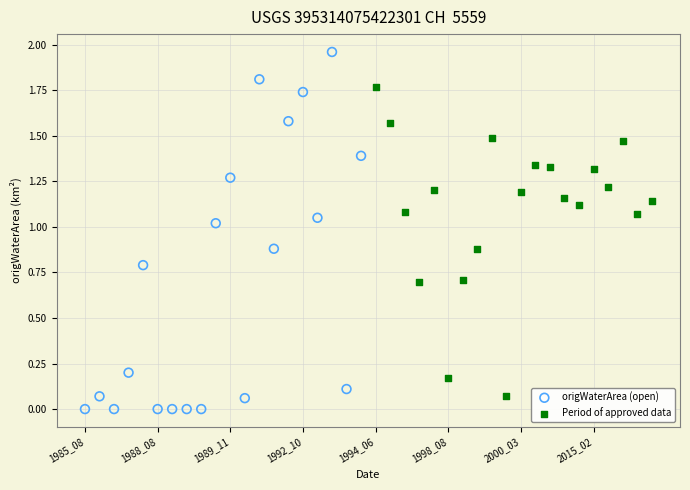

Which series contains the highest Y value?

origWaterArea (open)